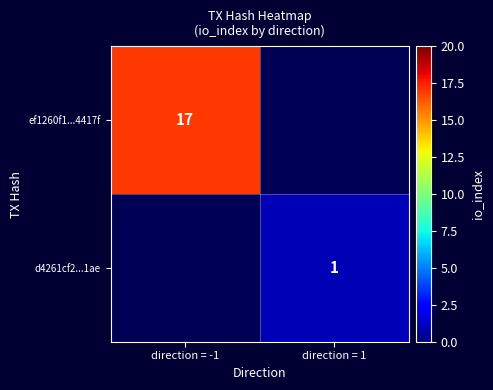

Is it true that ef1260f1...4417f equals 8 at direction = -1?

False